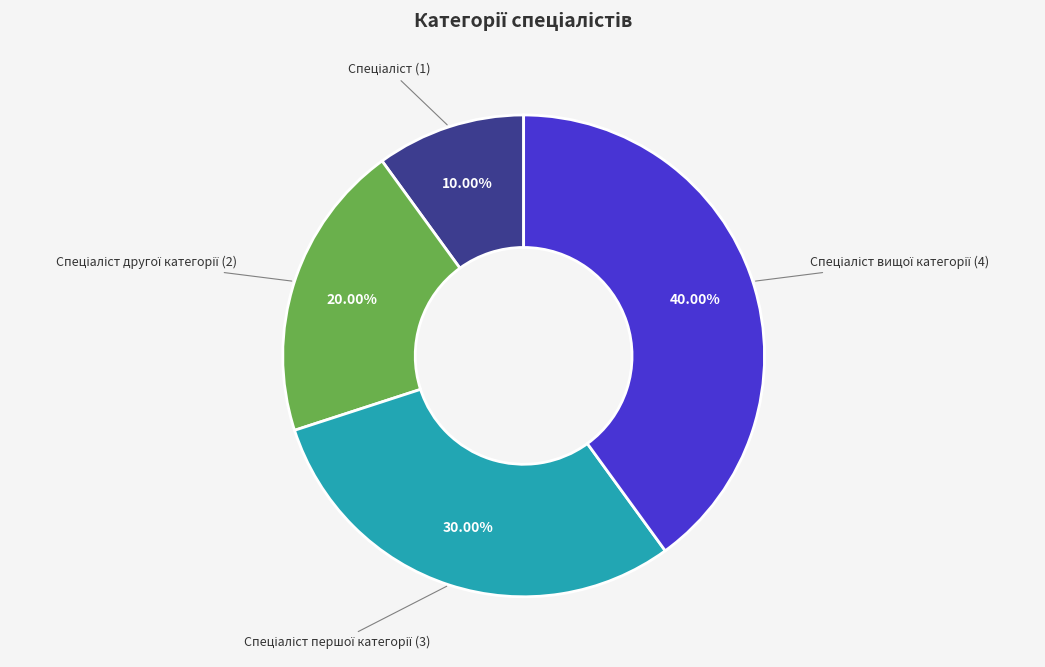

Is there a majority slice in this chart?

No